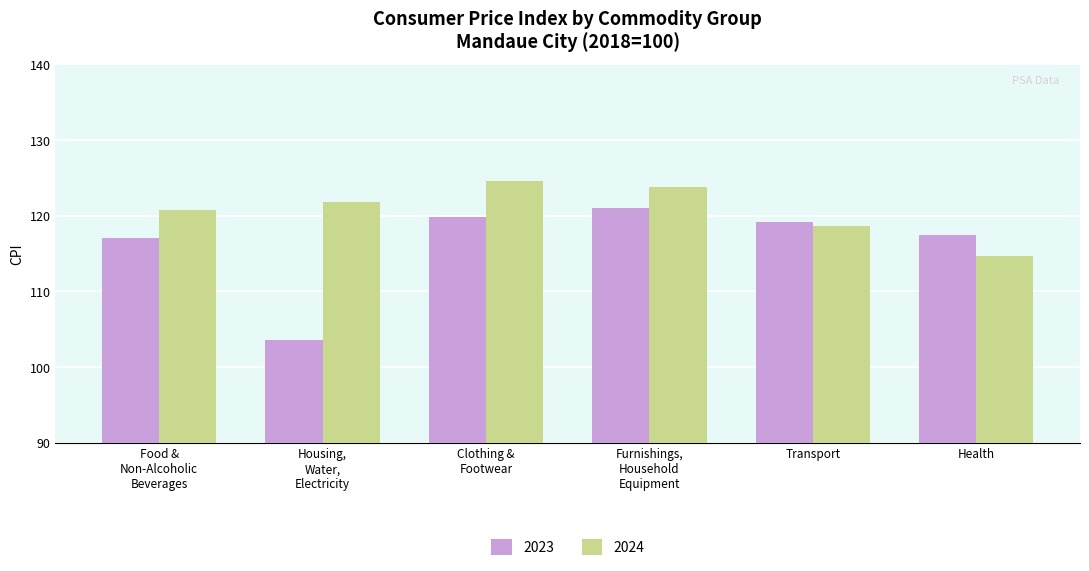

What are all the series names shown in the legend?

2023, 2024